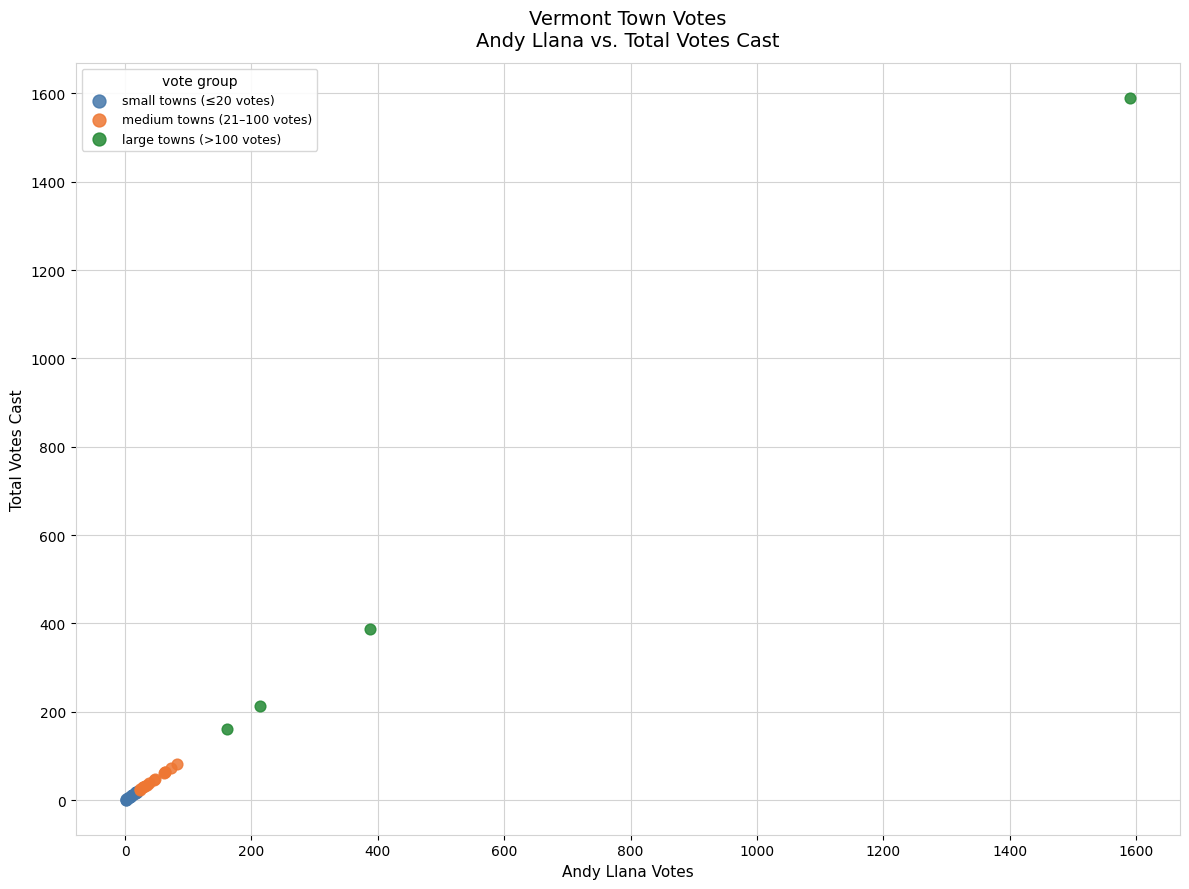

Which series reaches the minimum Y coordinate?

small towns (≤20 votes)